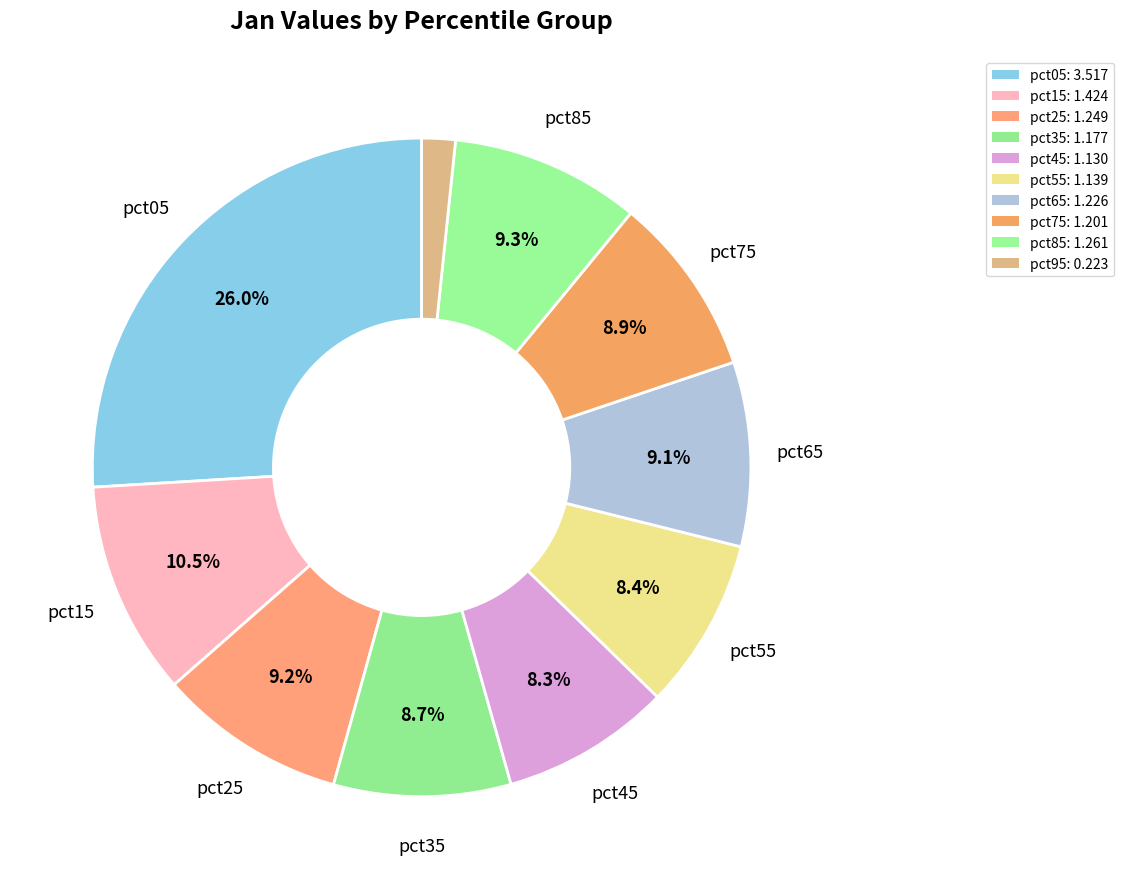

Rank the categories by value from highest to lowest.

pct05, pct15, pct85, pct25, pct65, pct75, pct35, pct55, pct45, pct95